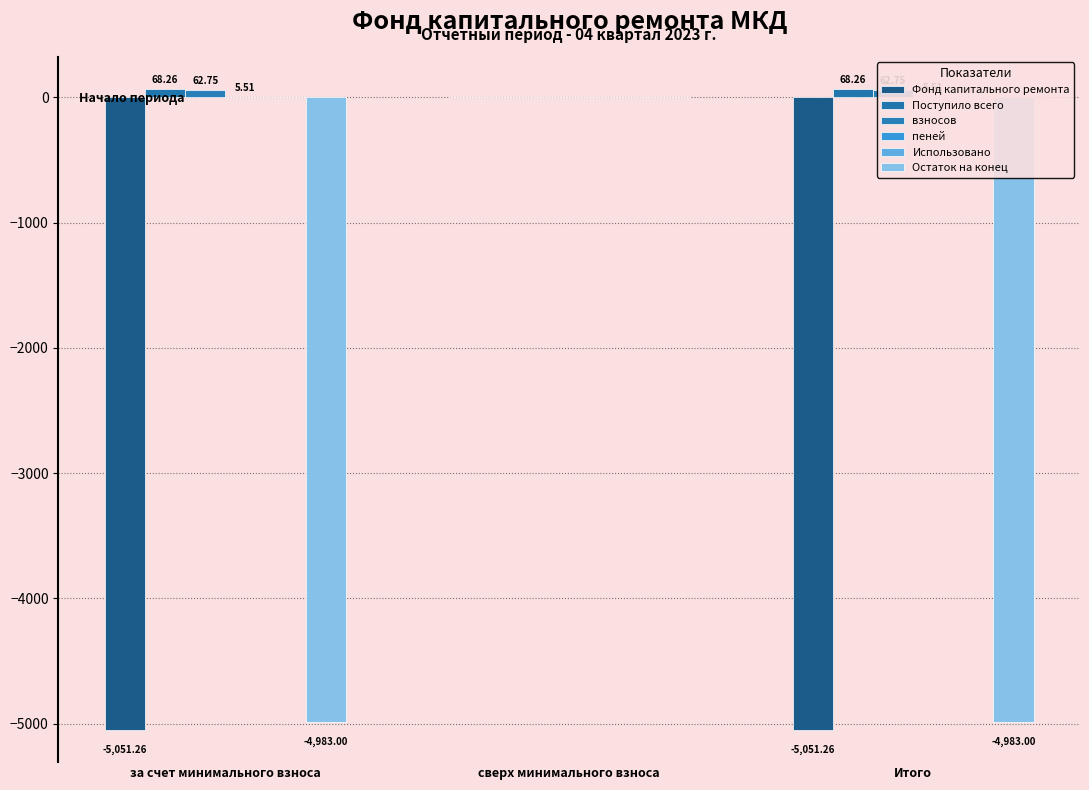

Reading left to right, extract all data points from this chart.

Фонд капитального ремонта: за счет минимального взноса=-5051.3	сверх минимального взноса=0.0	Итого=-5051.3
Поступило всего: за счет минимального взноса=68.3	сверх минимального взноса=0.0	Итого=68.3
взносов: за счет минимального взноса=62.8	сверх минимального взноса=0.0	Итого=62.8
пеней: за счет минимального взноса=5.5	сверх минимального взноса=0.0	Итого=5.5
Использовано: за счет минимального взноса=0.0	сверх минимального взноса=0.0	Итого=0.0
Остаток на конец: за счет минимального взноса=-4983.0	сверх минимального взноса=0.0	Итого=-4983.0